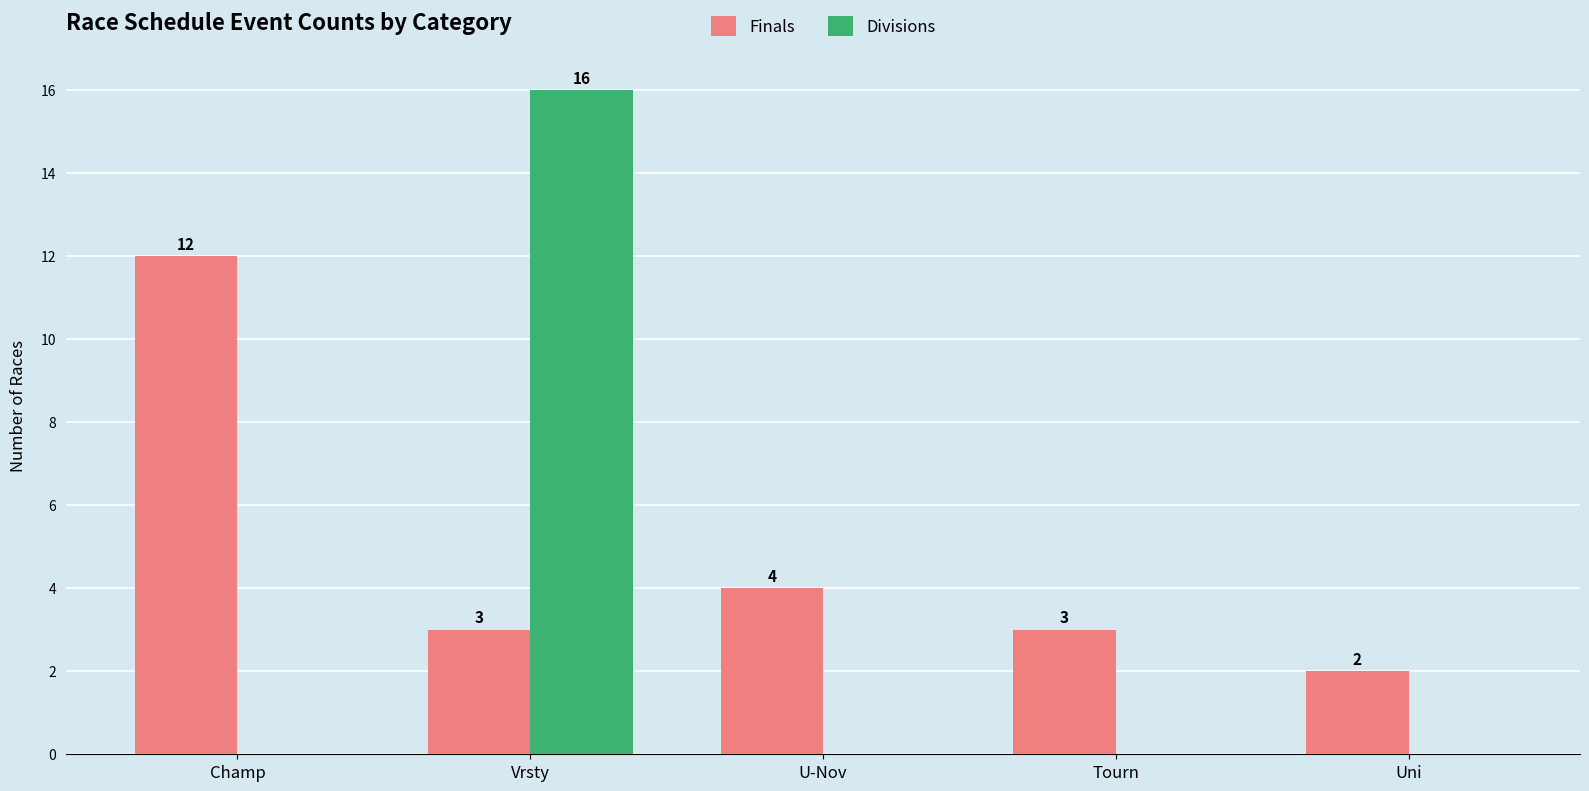

At which category is the sum across all series the highest?

Vrsty